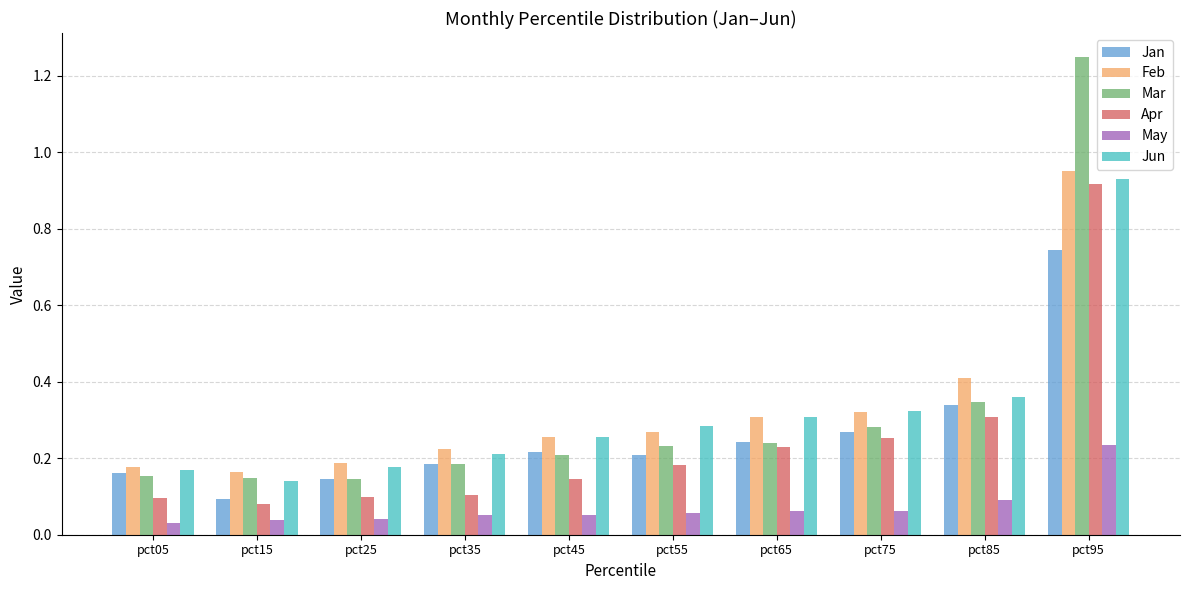

What is the difference between the maximum and minimum values in the Jun series?

0.8